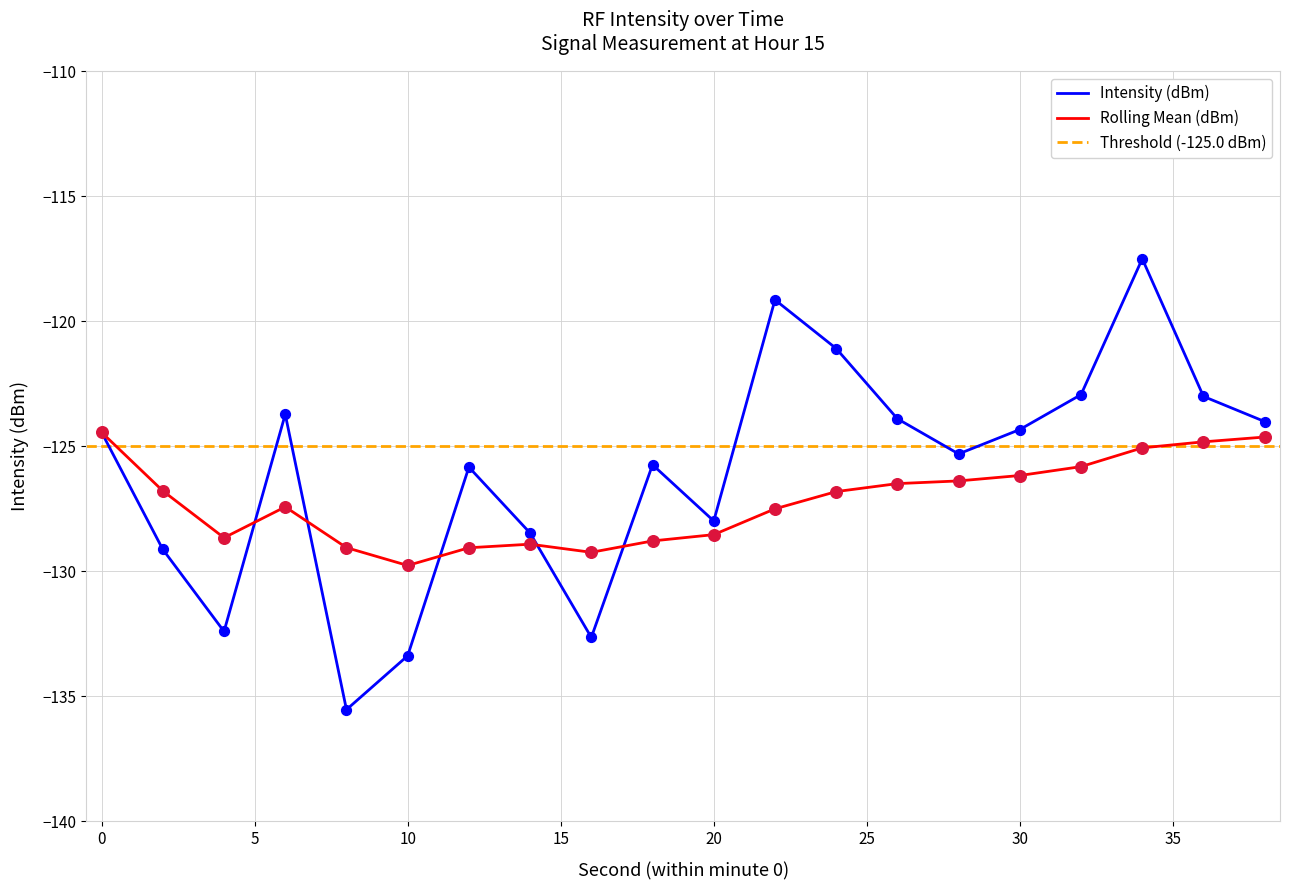

At which category is the sum across all series the highest?

34